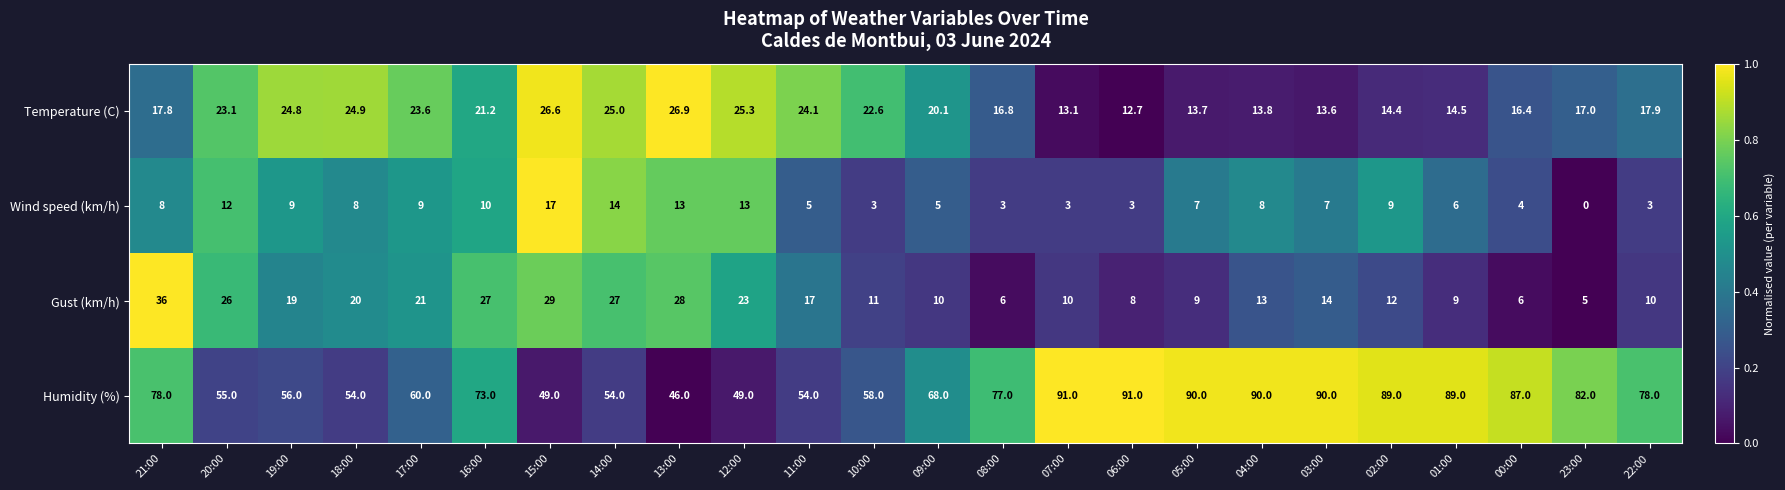

Between 13:00 and 04:00, which series saw the biggest shift?

Humidity (%)